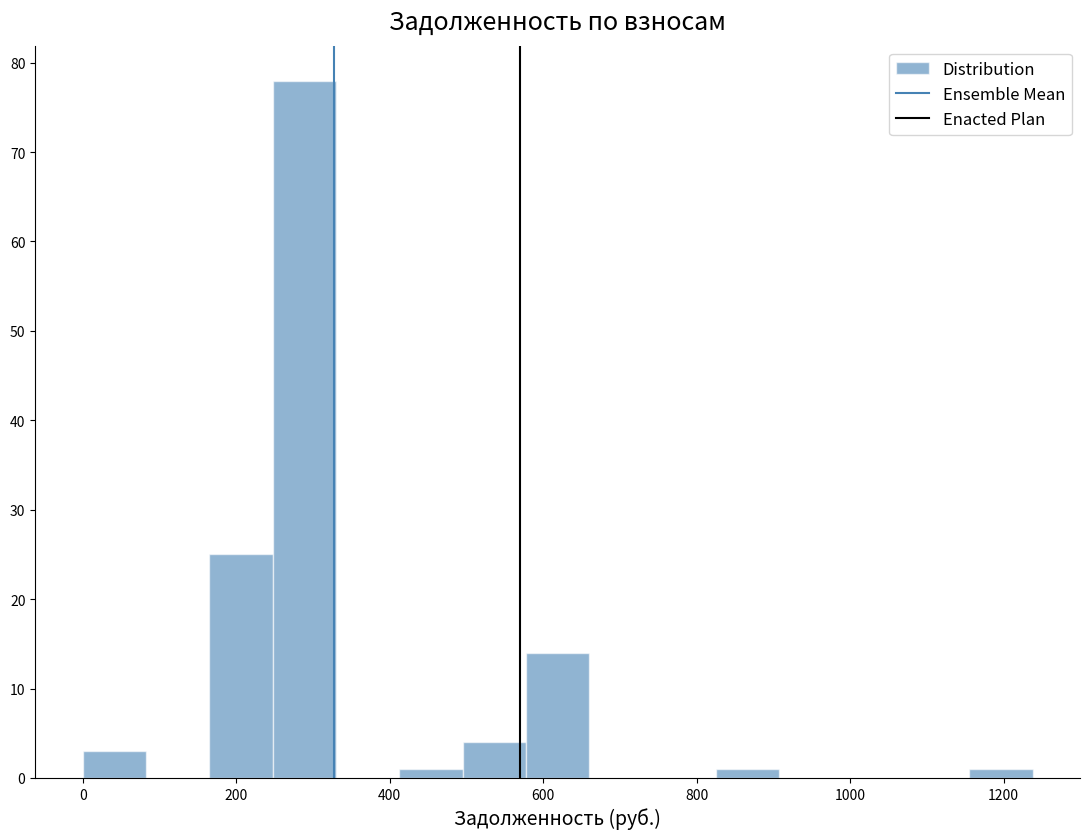

Which range on the x-axis has the tallest bar?

240 to 340